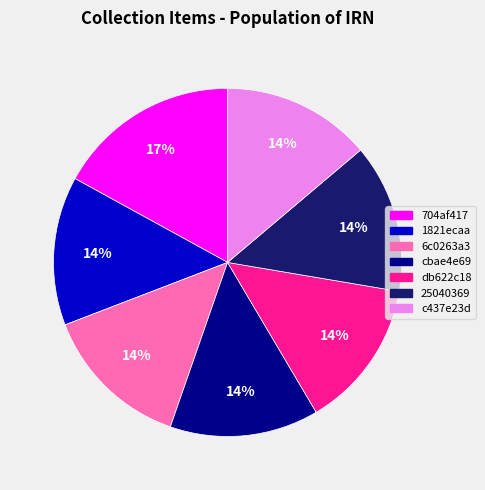

Does cbae4e69 represent more than half of the total?

No